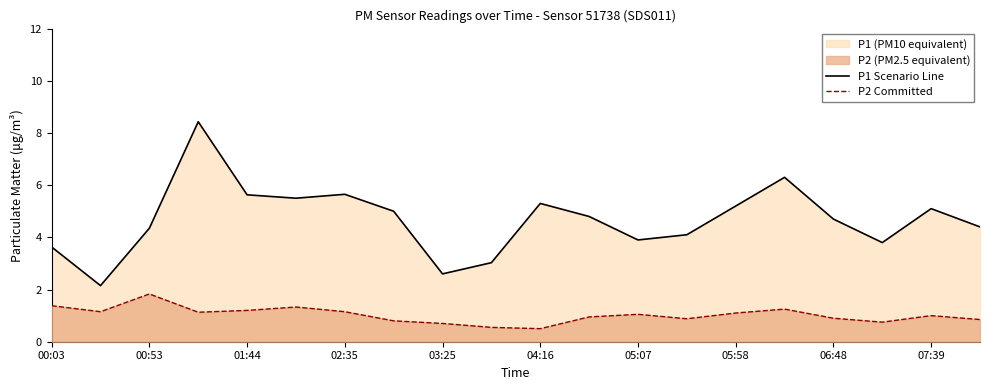

What is the difference between the second highest and second lowest values in the P1 Scenario Line series?

3.7